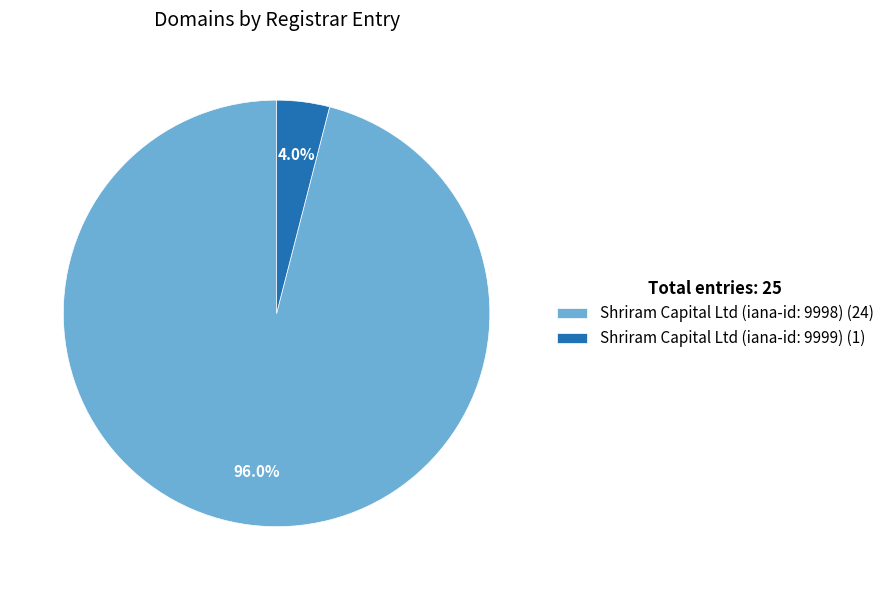

Which slice represents more than half of the pie?

Shriram Capital Ltd (iana-id: 9998)